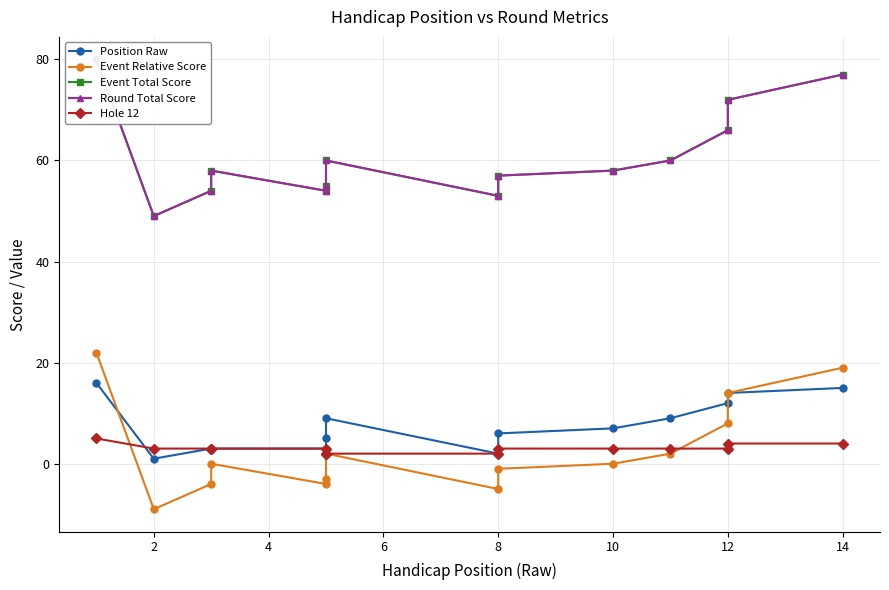

True or false: Event Total Score has more than 1 points higher than both neighbors.

True